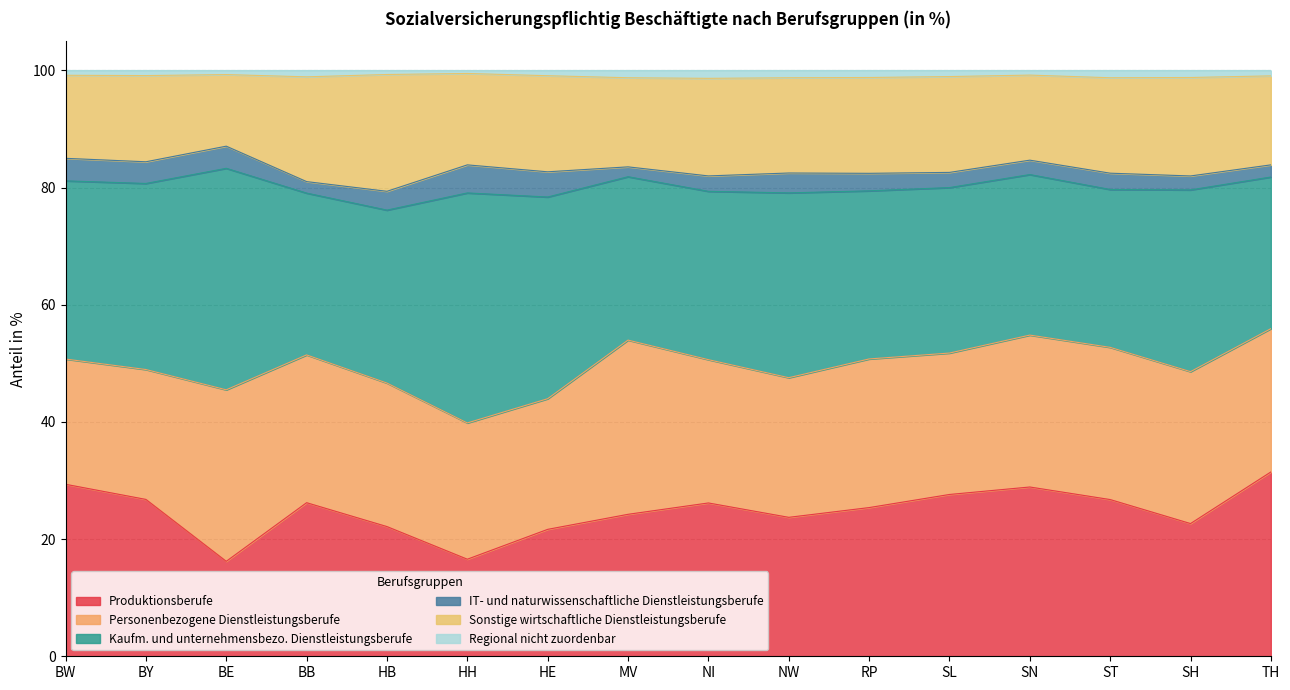

What is the maximum value for Produktionsberufe?

31.5